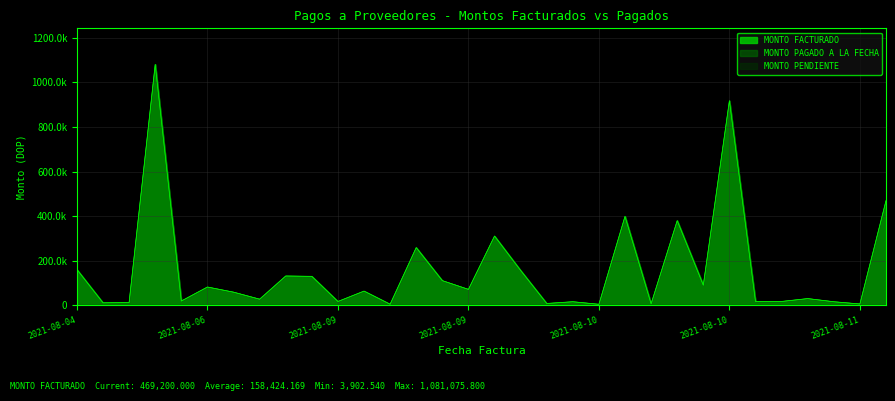

How many values in the MONTO PAGADO A LA FECHA series exceed 63130?

15